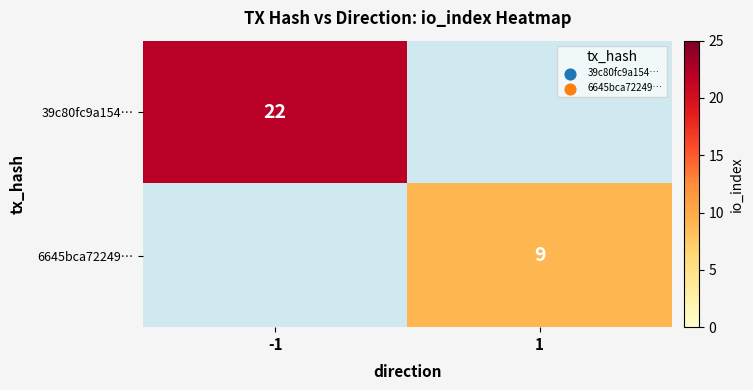

How many data points does each series have?

2